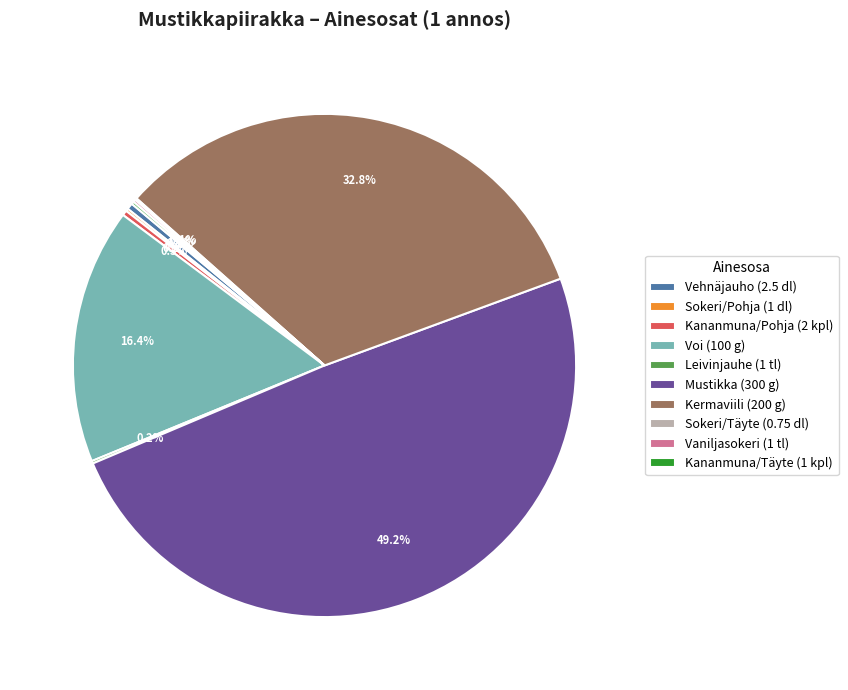

What is the ratio of the value at Mustikka (300 g) to the value at Kananmuna/Pohja (2 kpl)?

150.0